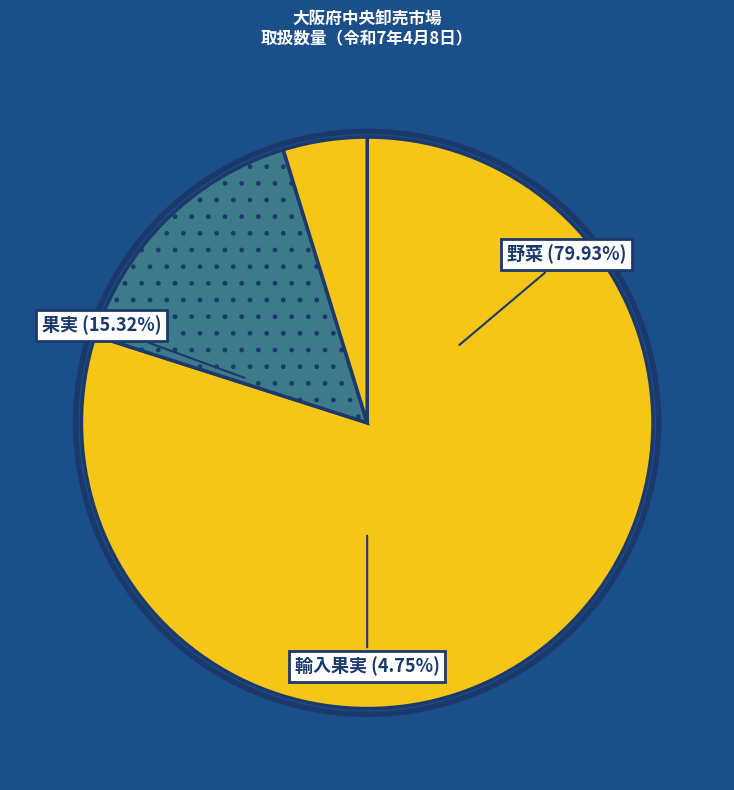

How many slices are in this pie chart?

3